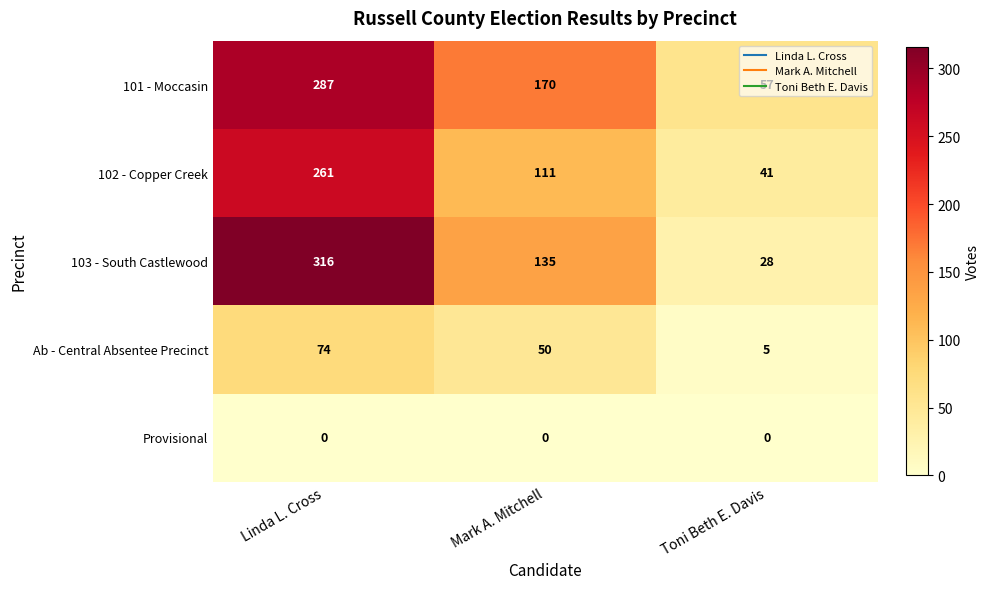

What is the difference between the maximum and minimum values in the 103 - South Castlewood series?

288